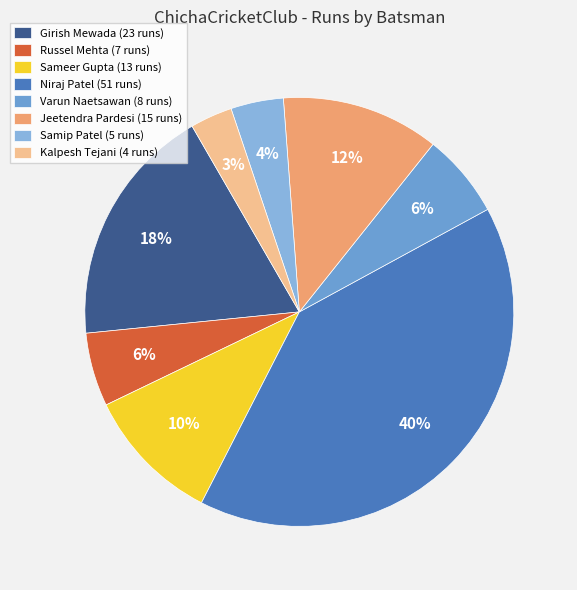

Count the number of slices in the pie.

8